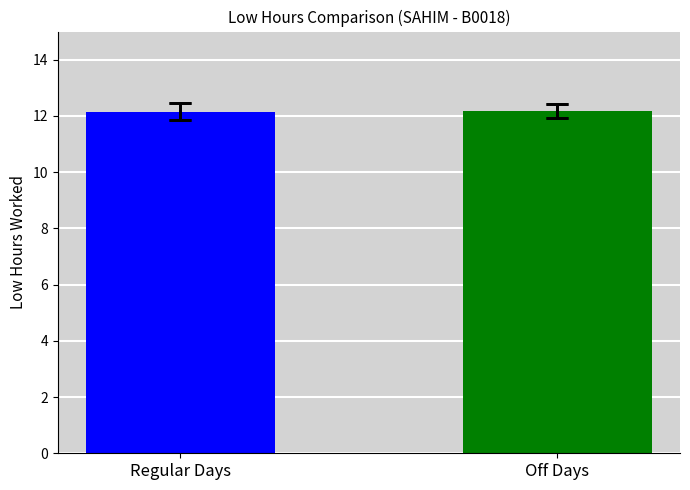

Reading left to right, extract all data points from this chart.

12.2	12.2